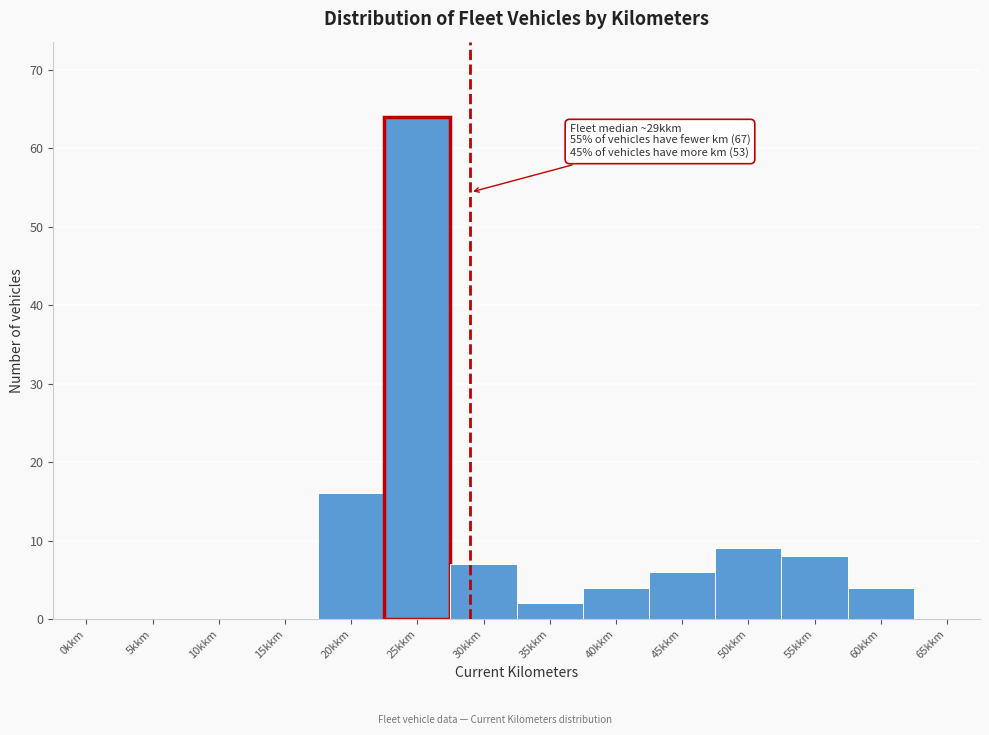

Reading left to right, transcribe all the data shown in this chart.

0kkm=0	5kkm=0	10kkm=0	15kkm=0	20kkm=16	25kkm=64	30kkm=7	35kkm=2	40kkm=4	45kkm=6	50kkm=9	55kkm=8	60kkm=4	65kkm=0